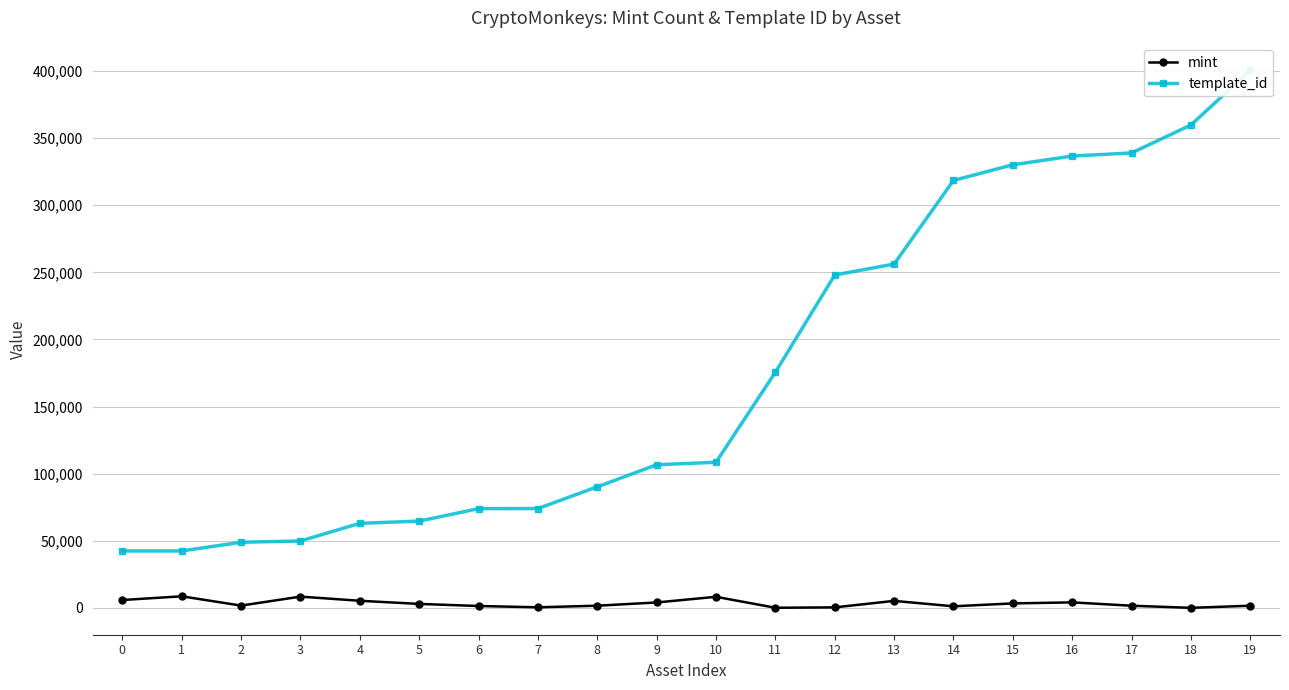

The value of mint at 15 is 3329. True or false?

True